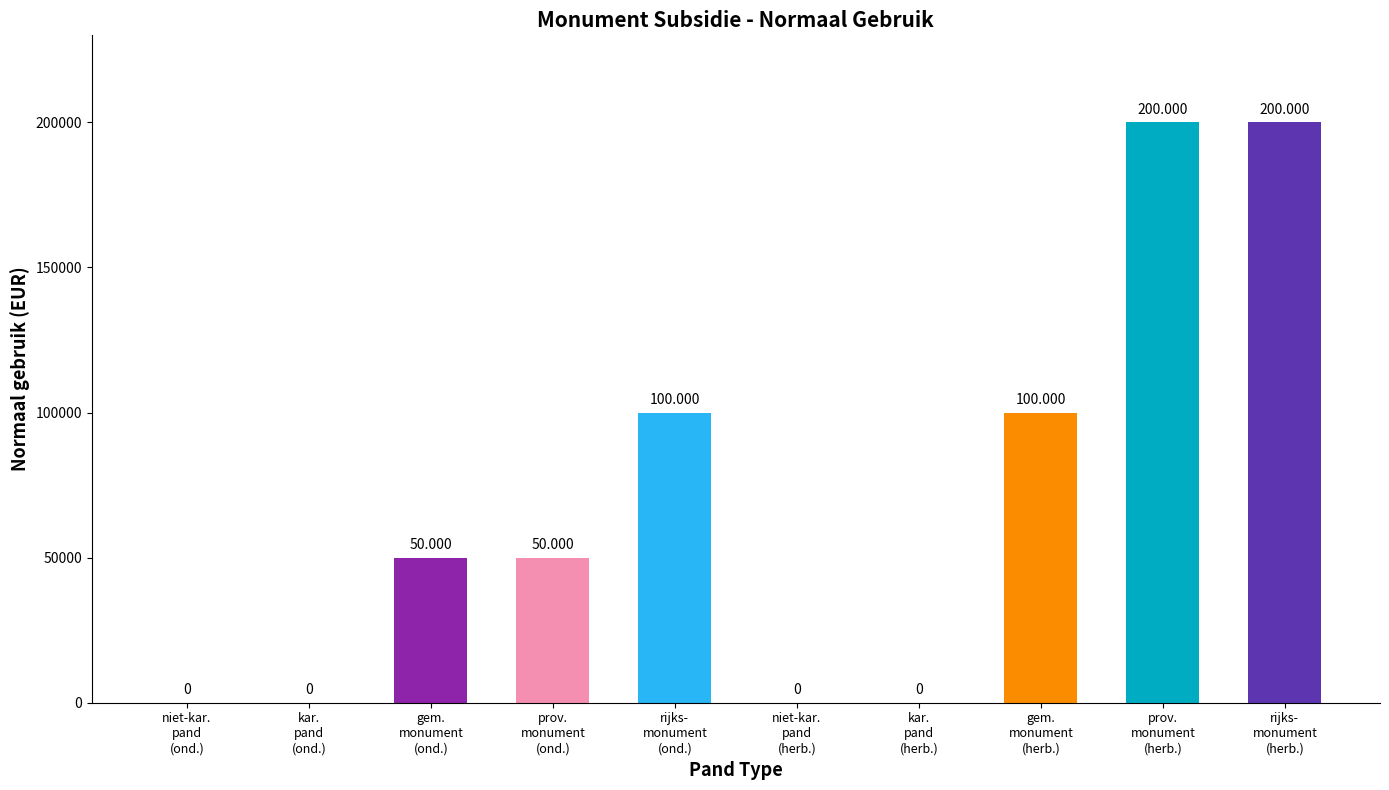

Reading left to right, list all the values displayed in this chart.

0	0	50000	50000	100000	0	0	100000	200000	200000